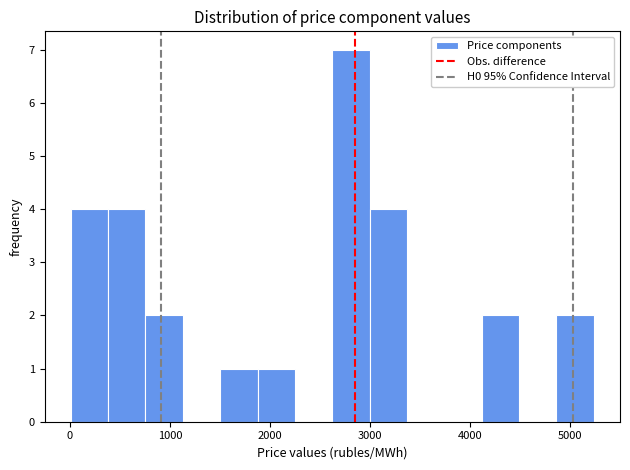

Read against the x-axis, roughly where is the centre of the tallest bar?

2800